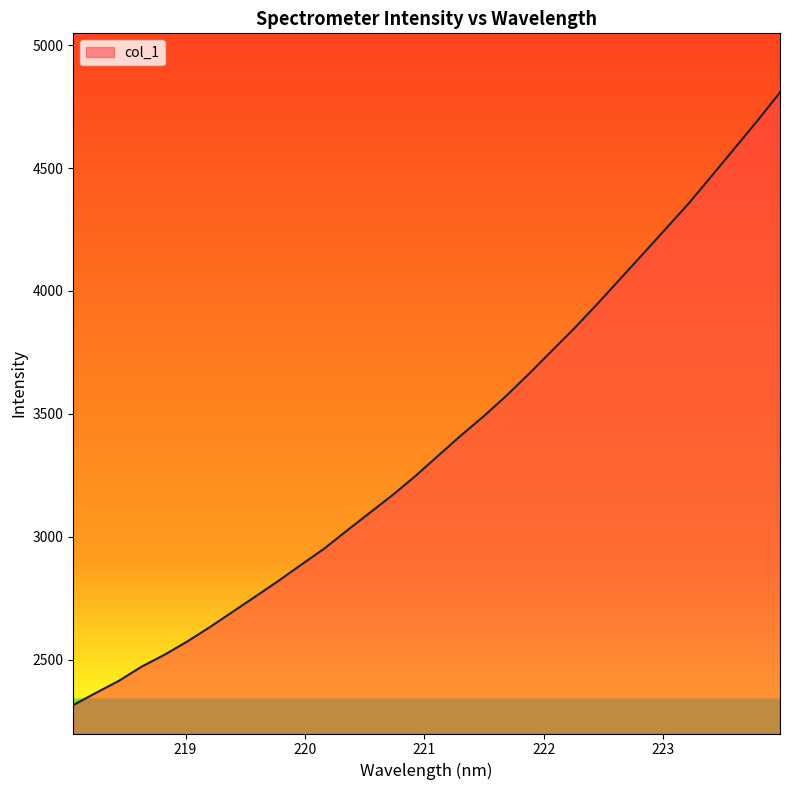

What is the minimum value shown in the chart?

2315.6